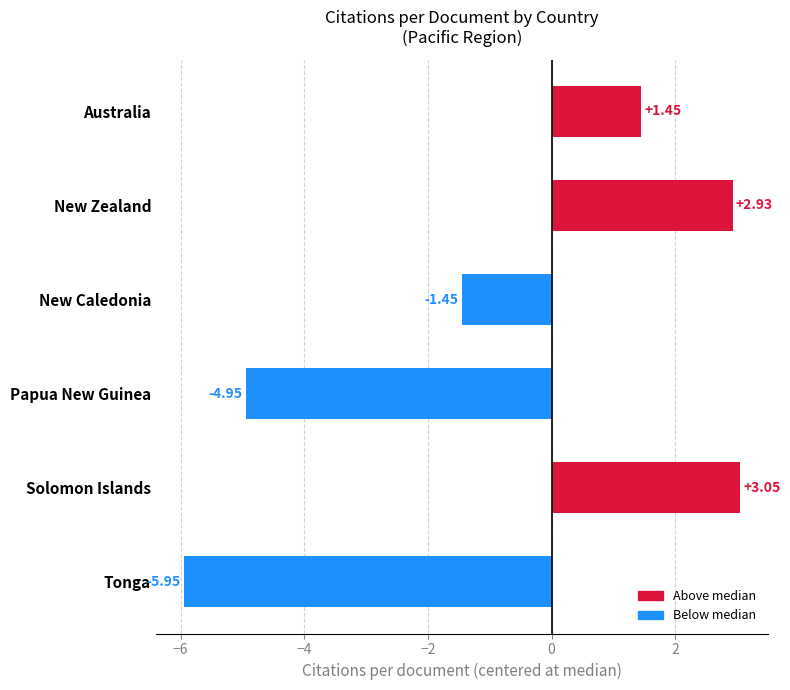

What is the difference between the second highest and minimum values?

8.9